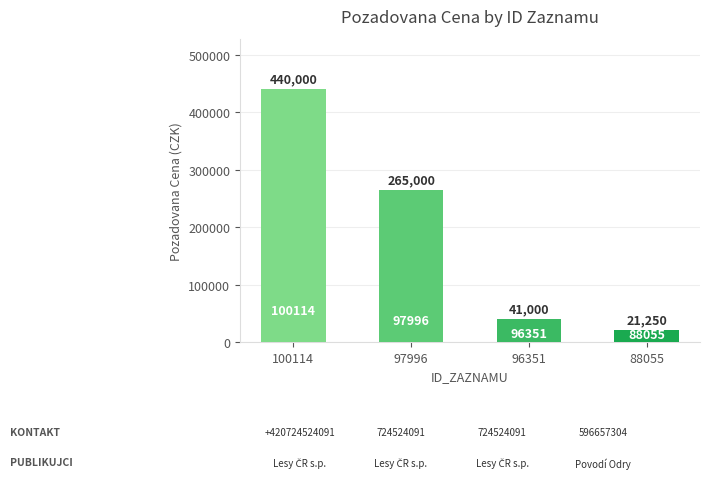

What is the greatest value displayed?

440000